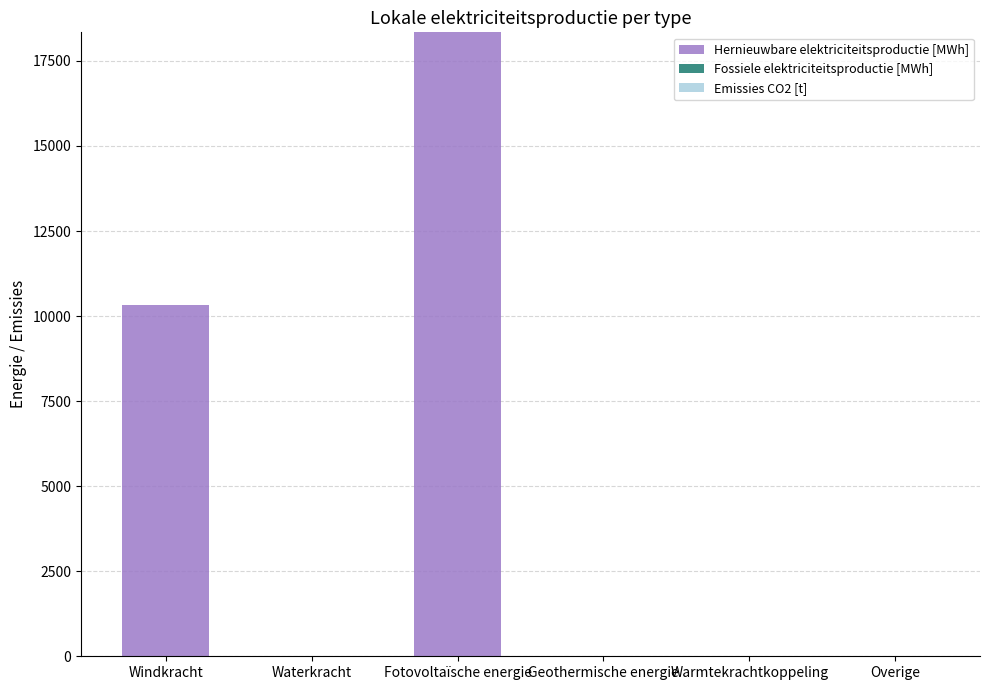

Which label corresponds to the largest value in the chart?

Fotovoltaïsche energie